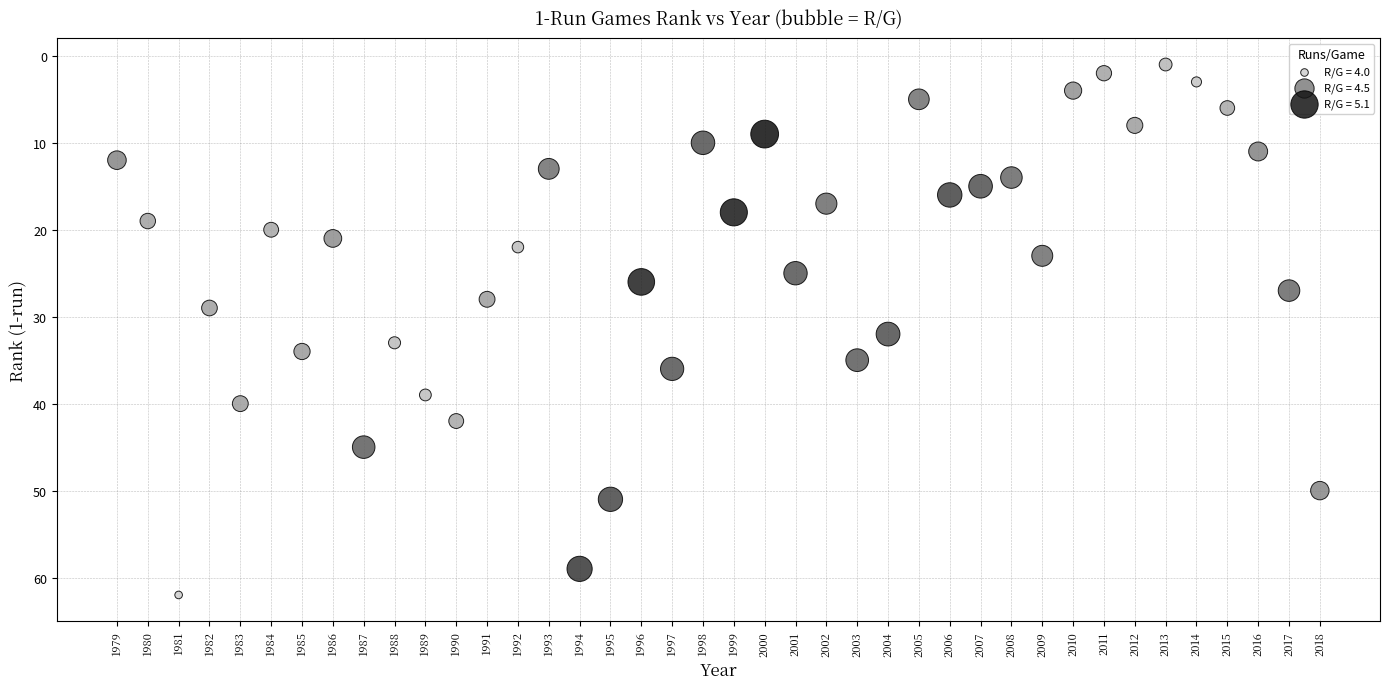

What Y value in the scatter plot is closest to 31?

32